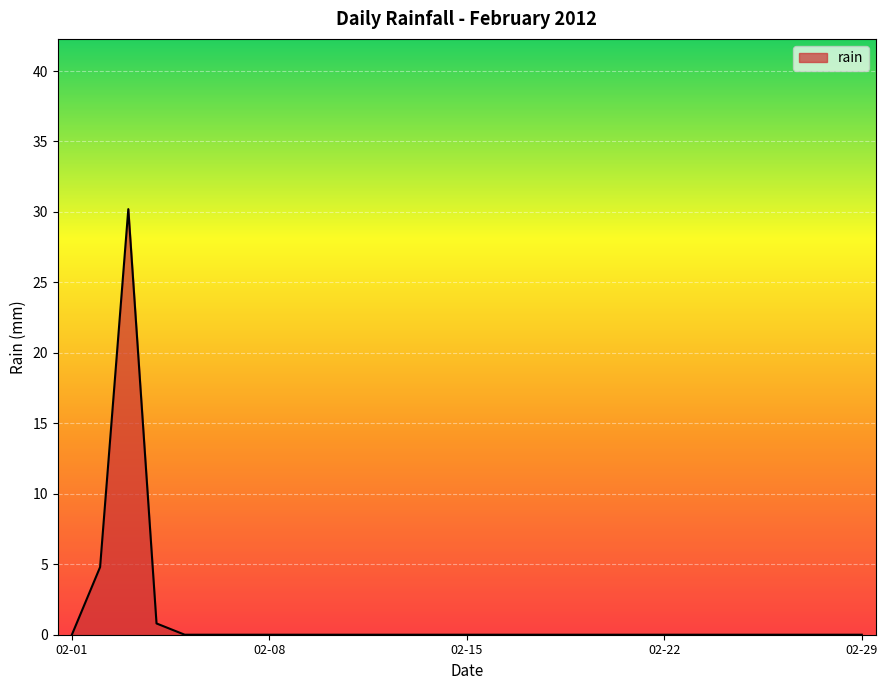

What is the average value?

1.2